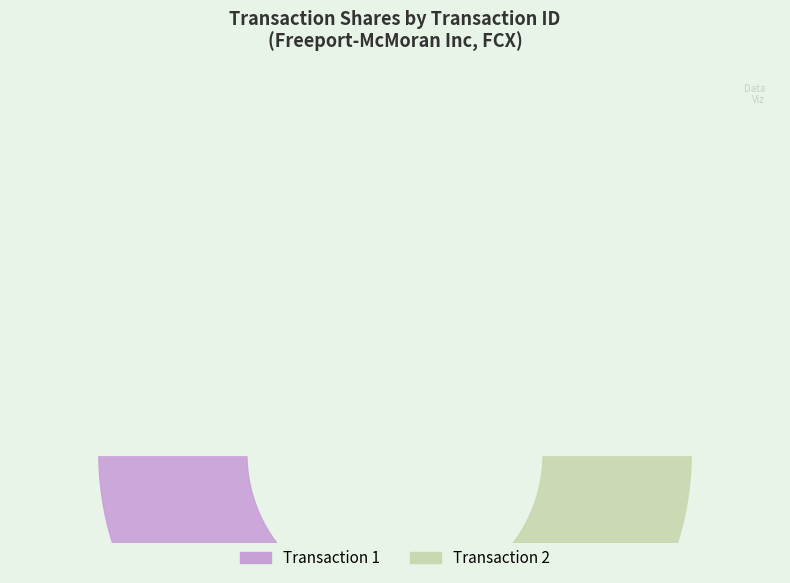

To the nearest percent, what is the difference between the largest and smallest slice percentages?

33%